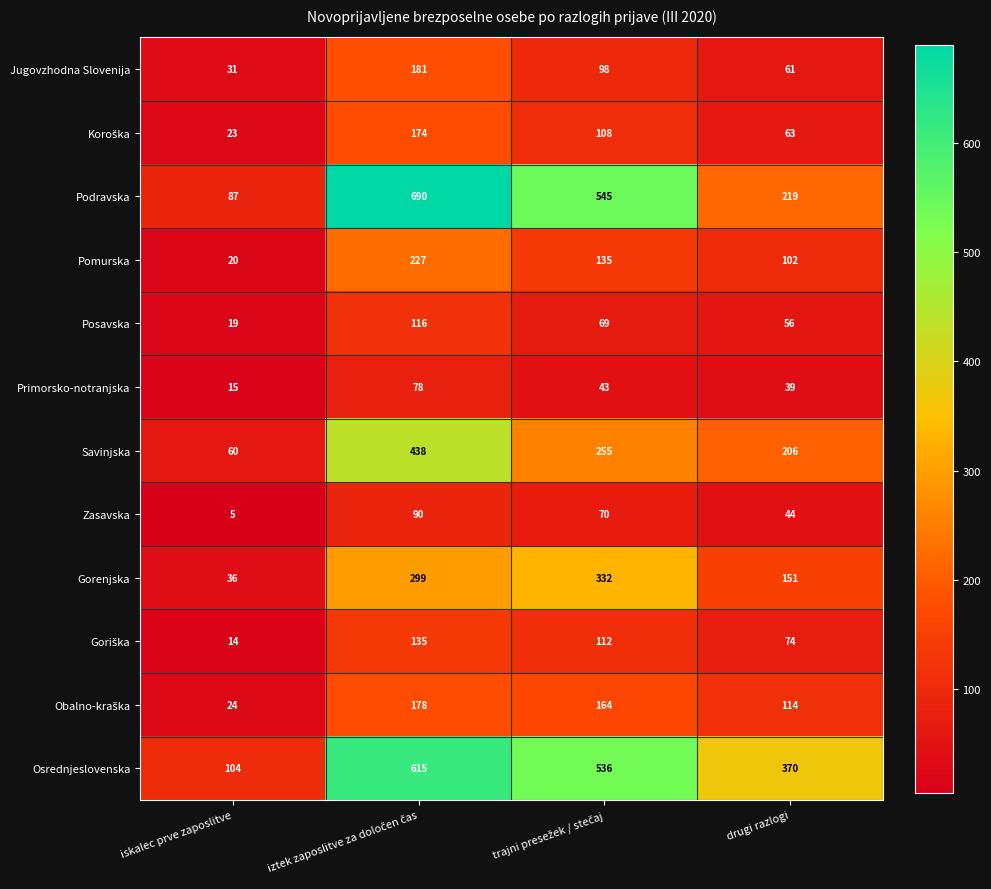

What is the total value across all series at iskalec prve zaposlitve?

438